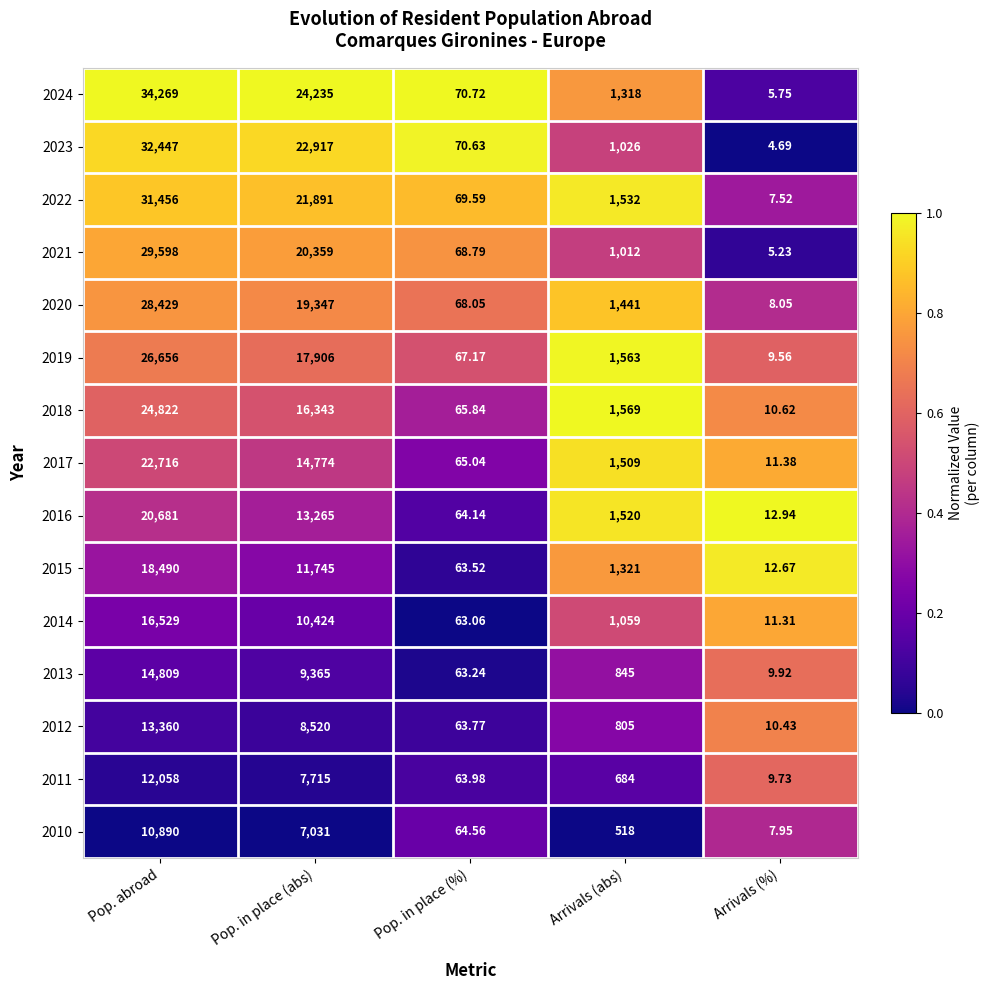

Rank the categories by 2012 value from highest to lowest.

Pop. abroad, Pop. in place (abs), Arrivals (abs), Pop. in place (%), Arrivals (%)